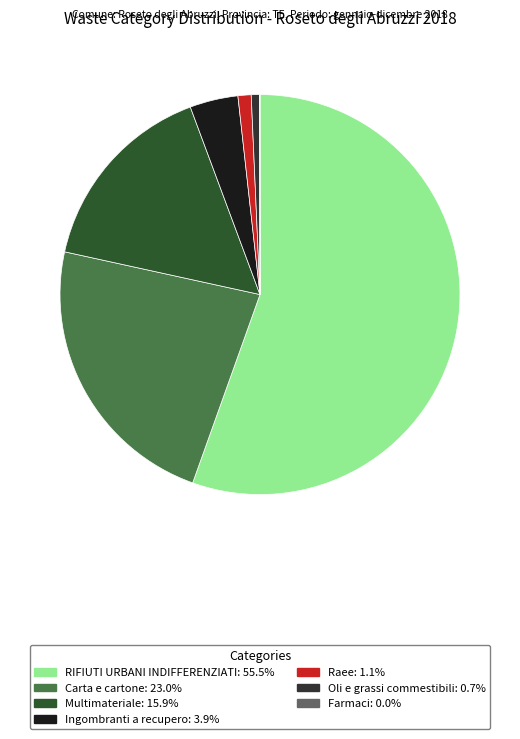

Count the number of slices in the pie.

7